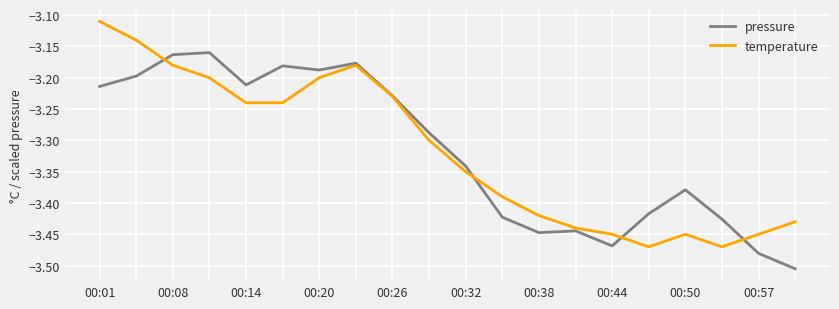

List the series in order of their peak value, highest first.

temperature, pressure